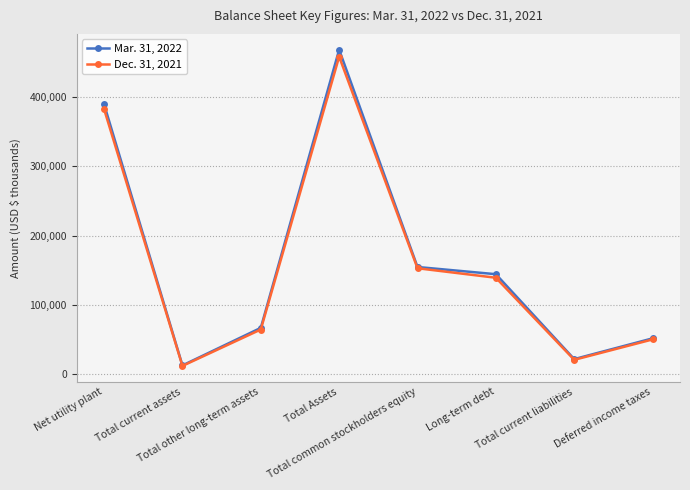

At which label is Dec. 31, 2021 closest to 235057?

Total common stockholders equity